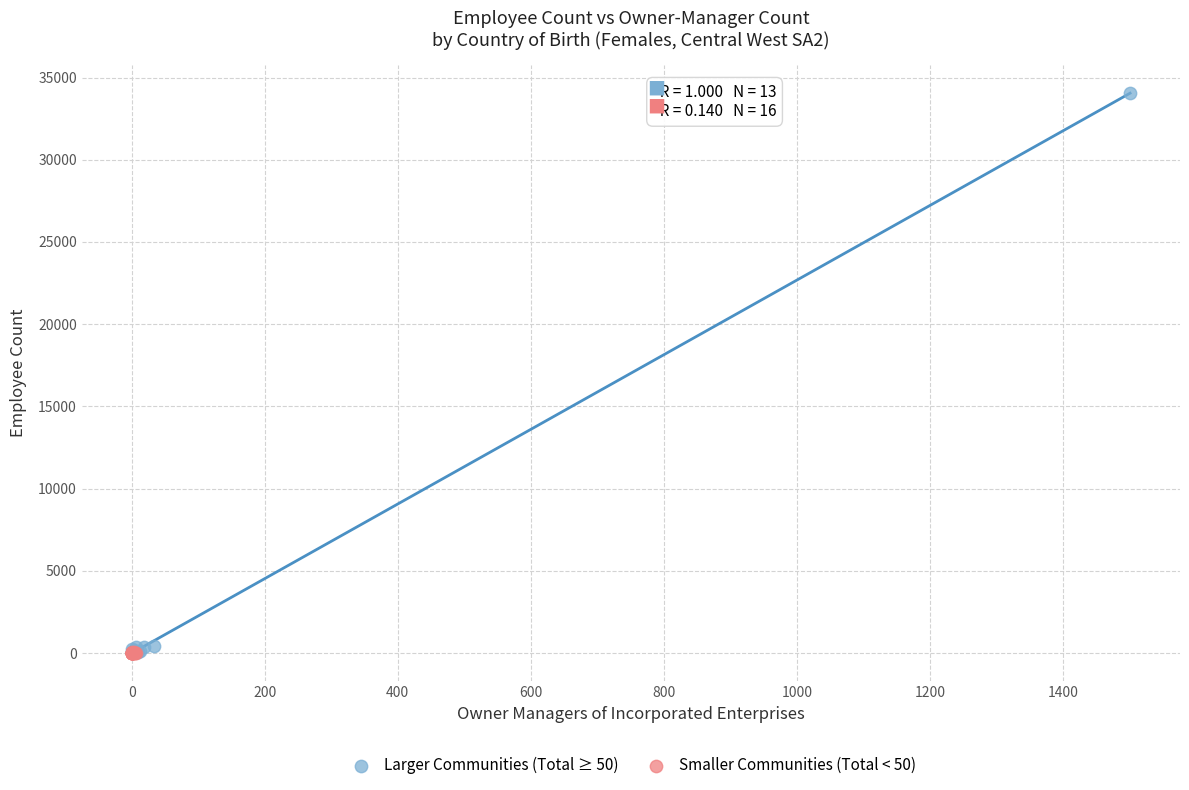

Which series has the widest spread of Y values?

Larger Communities (Total ≥ 50)